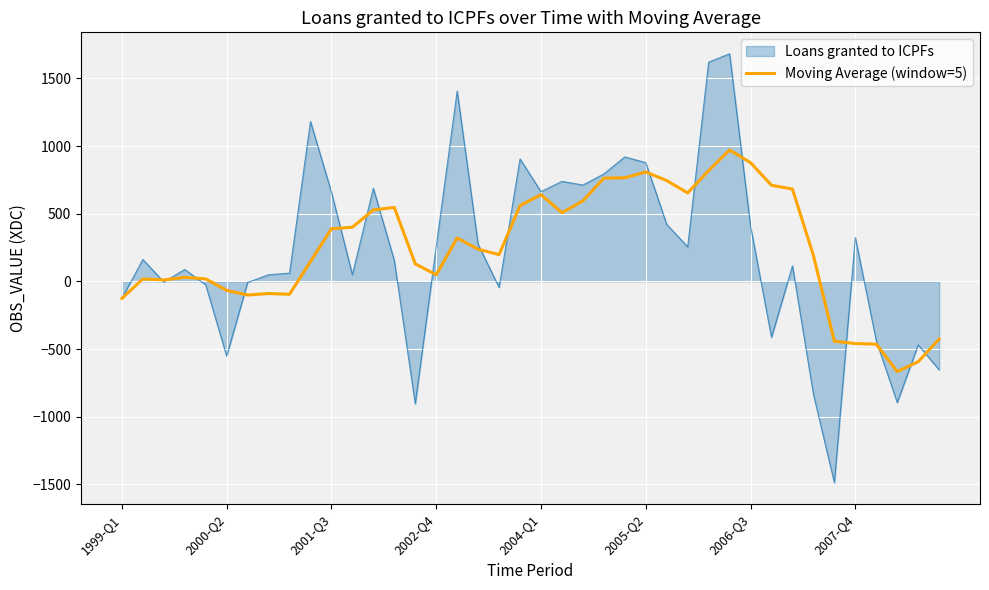

Which series has the widest spread of values?

Loans granted to ICPFs